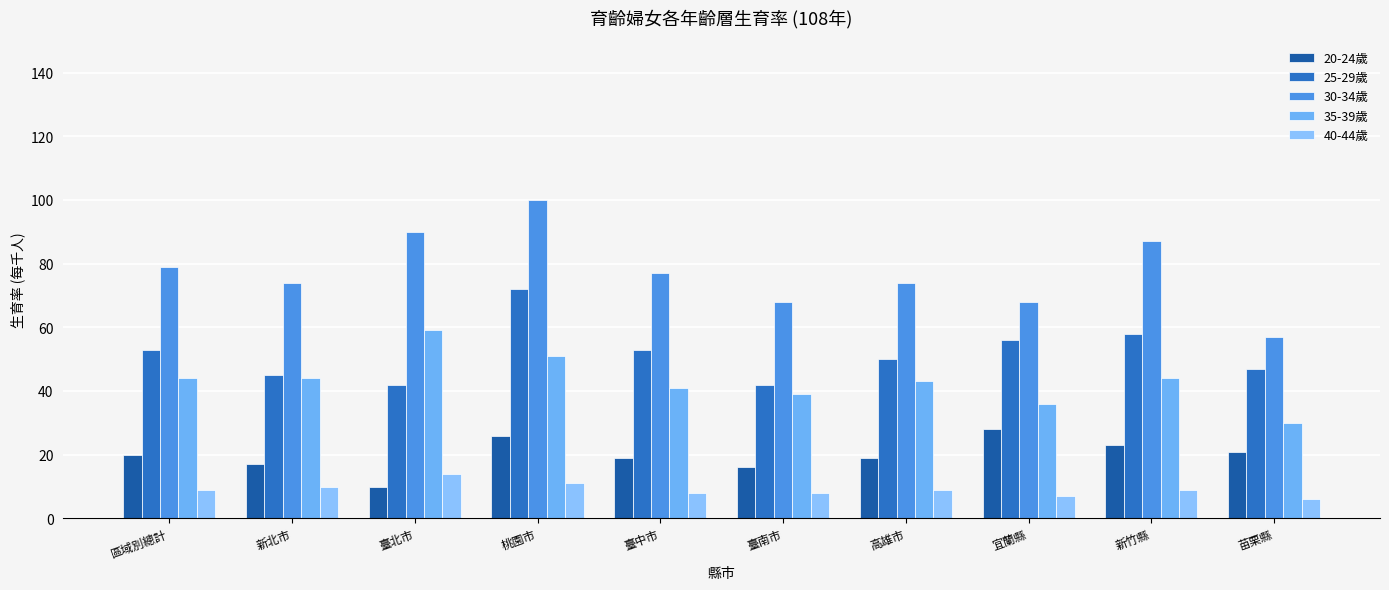

How many data points in 25-29歲 are less than 53?

5